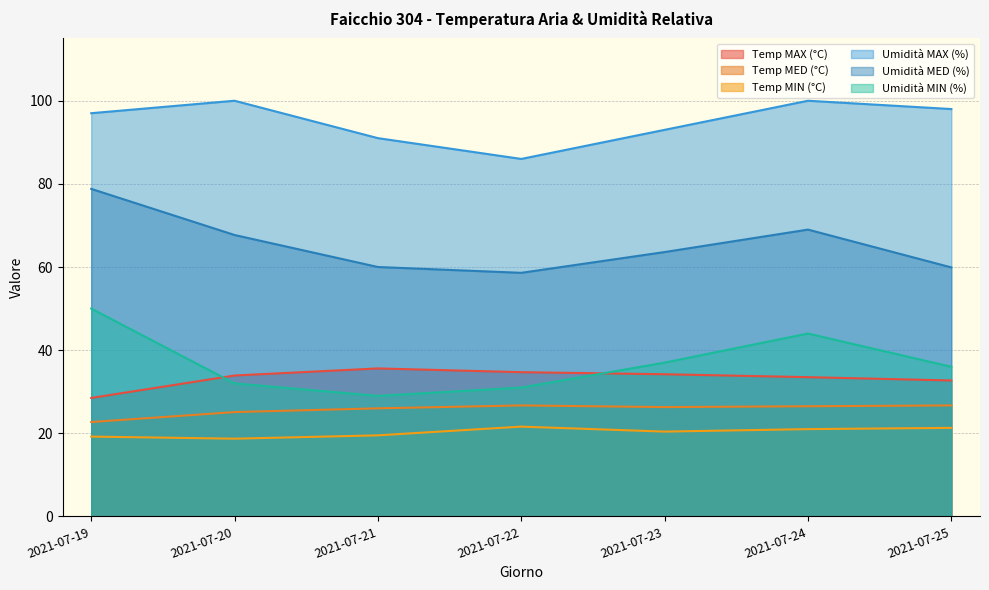

Which series has the largest total across all categories?

Umidità MAX (%)